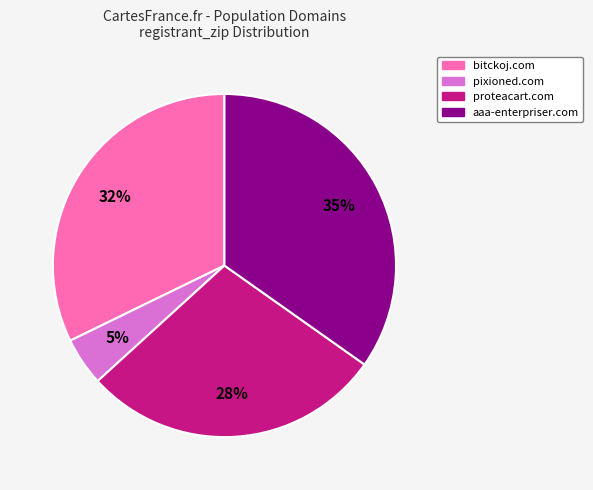

To the nearest percent, what is the average slice percentage?

25%